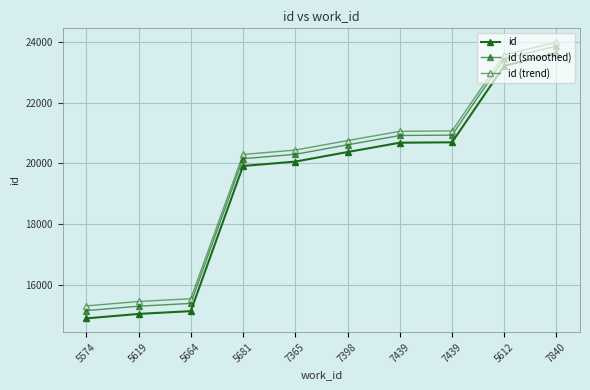

Is it true that id equals 34477.2 at 5612?

False